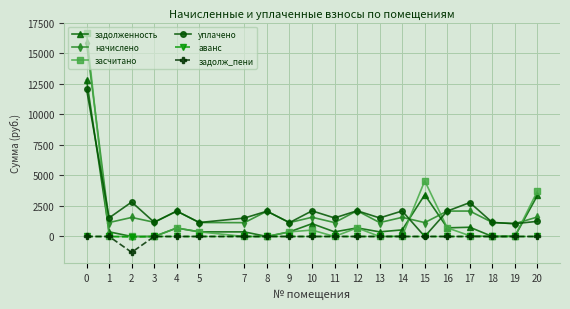

What is the value of the задолженность point at the 11th from the left?

379.8